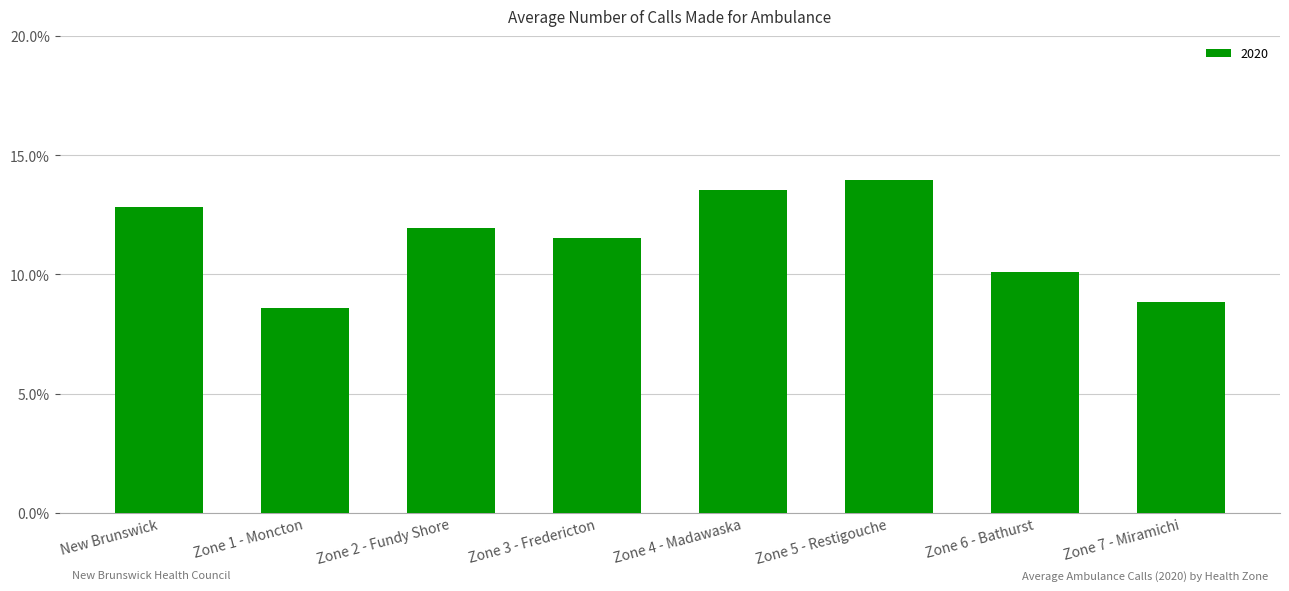

List the labels in order of value, smallest first.

Zone 1 - Moncton, Zone 7 - Miramichi, Zone 6 - Bathurst, Zone 3 - Fredericton, Zone 2 - Fundy Shore, New Brunswick, Zone 4 - Madawaska, Zone 5 - Restigouche